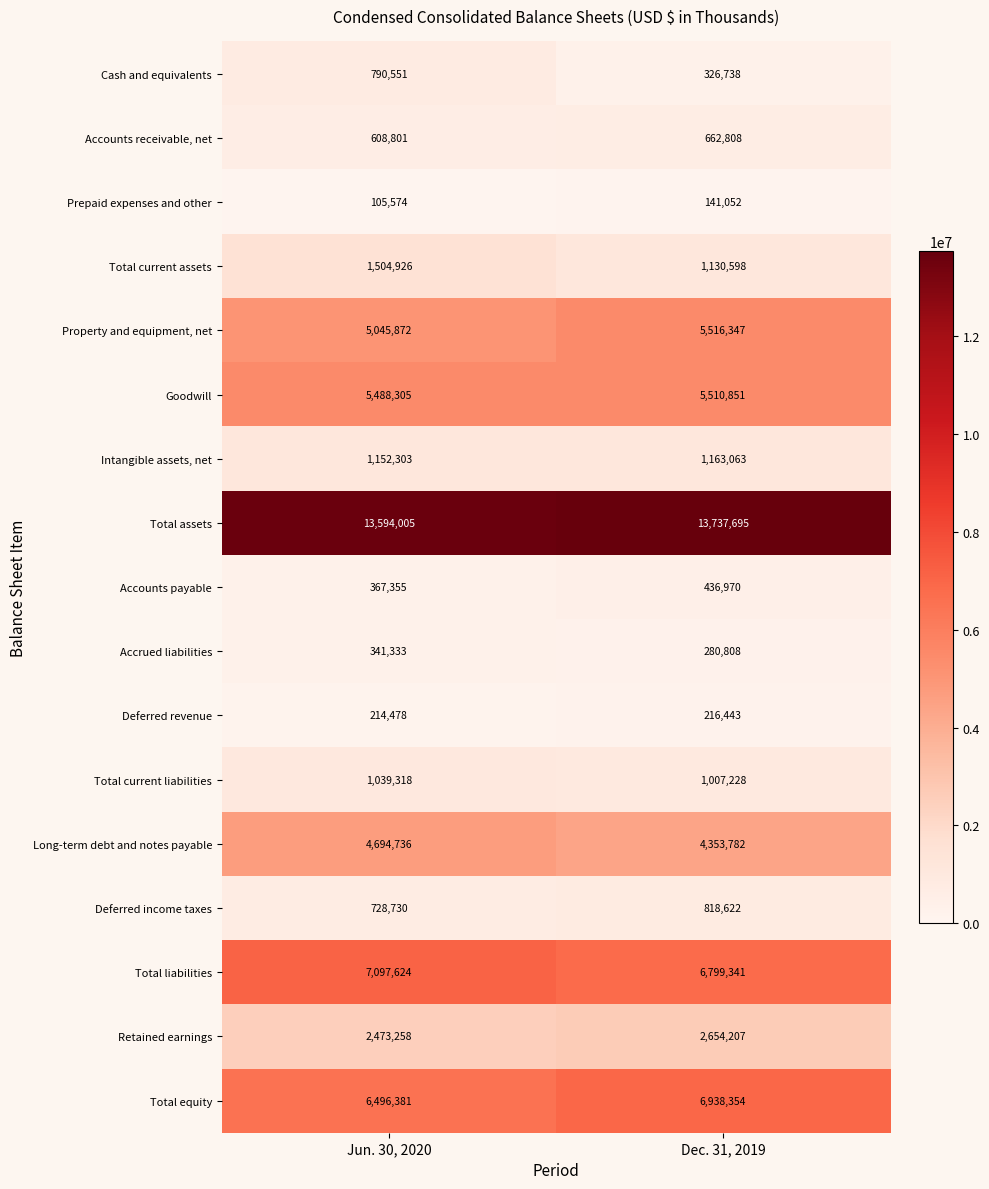

Which series has the largest total across all categories?

Total assets